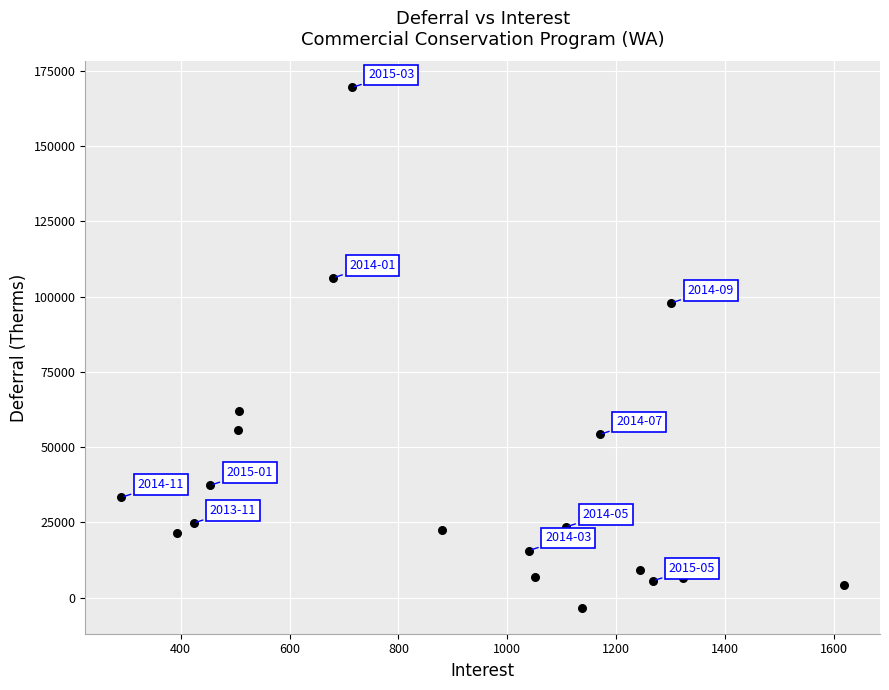

What Y value in the scatter plot is closest to 83070?

97919.2